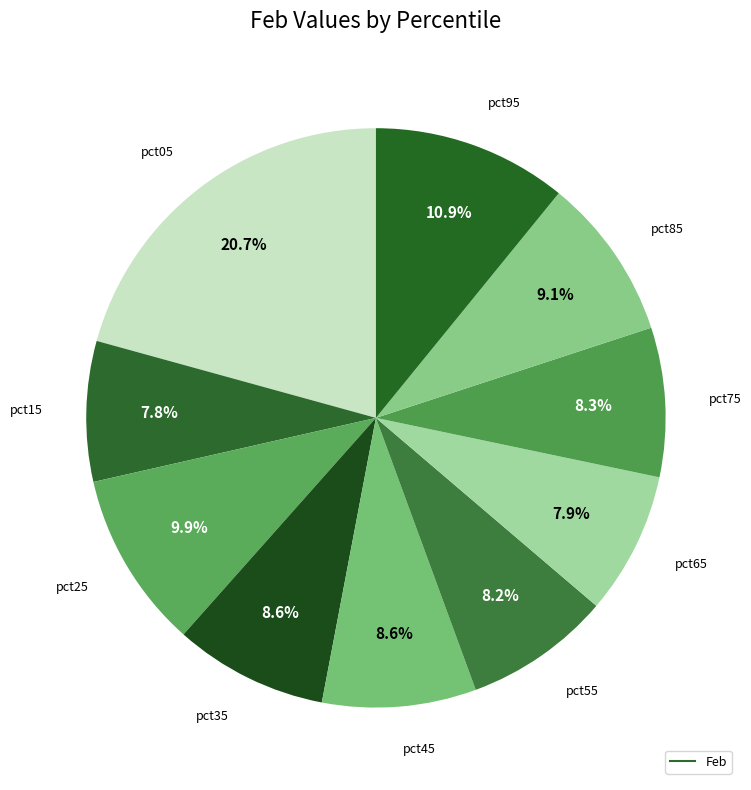

Does any single category account for the majority?

No